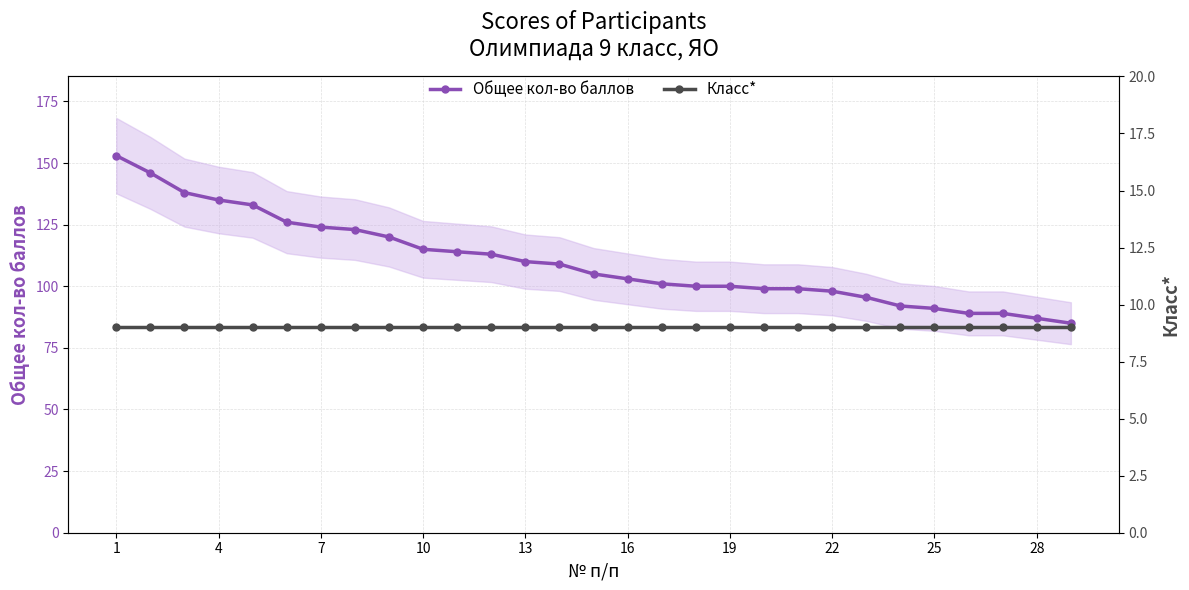

True or false: Общее кол-во баллов and Класс* cross at least once.

False